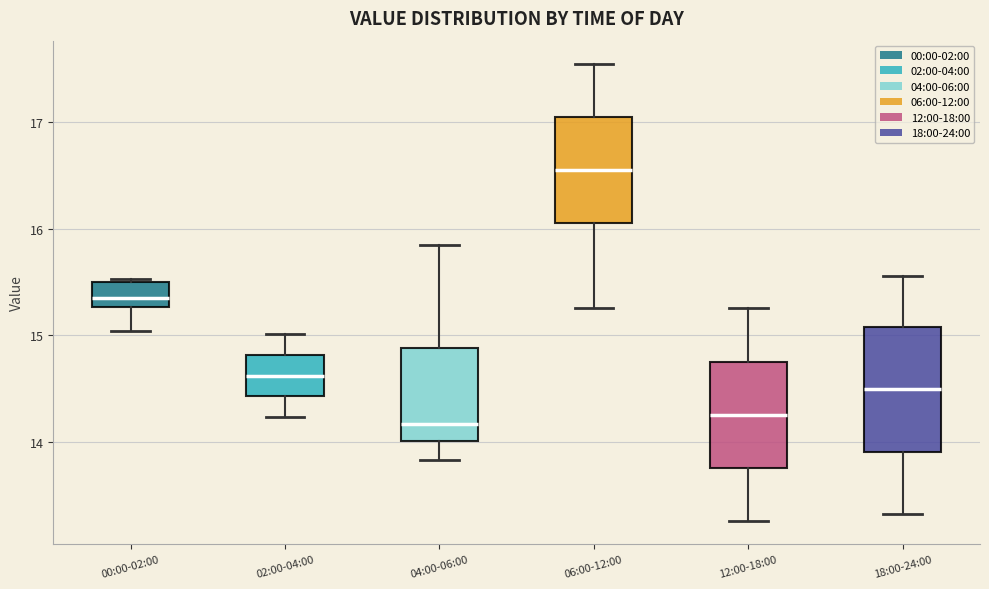

Reading left to right, transcribe this box plot: for each box, give where its median line is, the range the box spans, and where its two whiskers end, as read against the y-axis. The values are not printed on the chart, so give them approximately, as read against the axis.

00:00-02:00: median 15.4, box 15.3 to 15.5, whiskers 15.0 to 15.5
02:00-04:00: median 14.6, box 14.4 to 14.8, whiskers 14.2 to 15.0
04:00-06:00: median 14.2, box 14.0 to 14.9, whiskers 13.8 to 15.9
06:00-12:00: median 16.6, box 16.1 to 17.1, whiskers 15.3 to 17.6
12:00-18:00: median 14.3, box 13.8 to 14.8, whiskers 13.3 to 15.3
18:00-24:00: median 14.5, box 13.9 to 15.1, whiskers 13.3 to 15.6